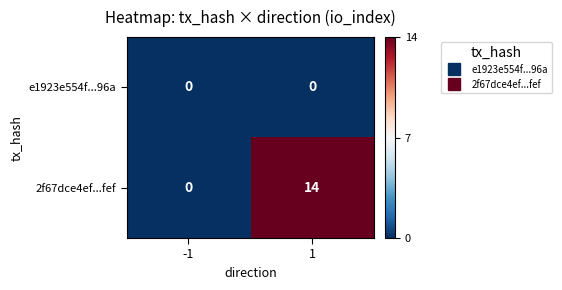

At which category is the sum across all series the highest?

1